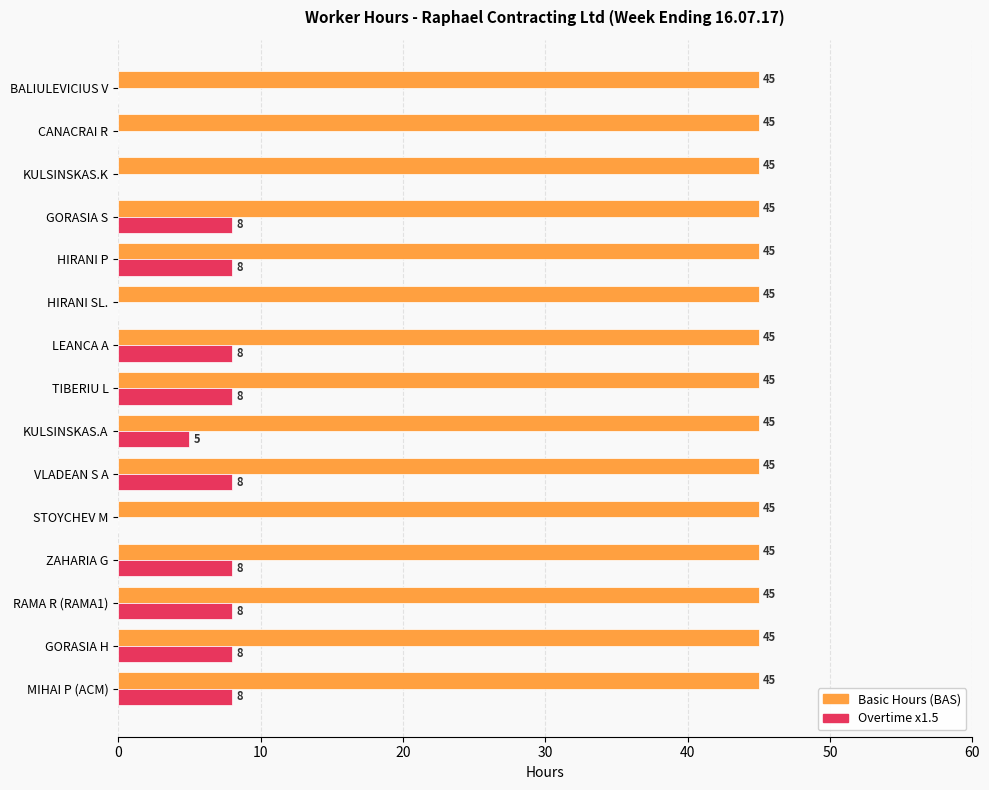

Between GORASIA S and KULSINSKAS.A, which series saw the biggest shift?

Overtime x1.5